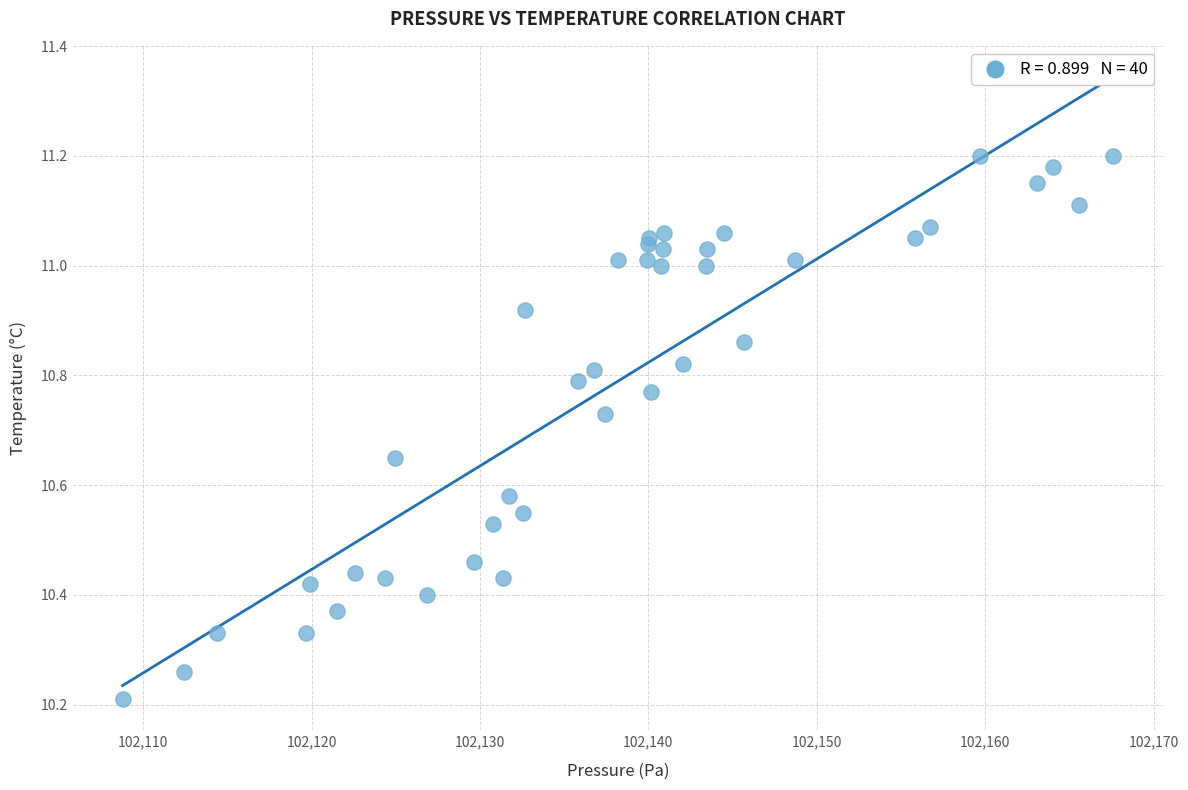

What Y value in the scatter plot is closest to 10?

10.2